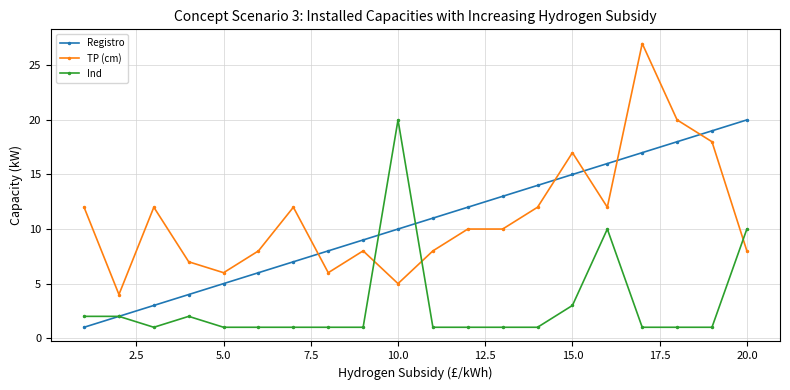

What is the lowest value of the TP (cm) series?

4